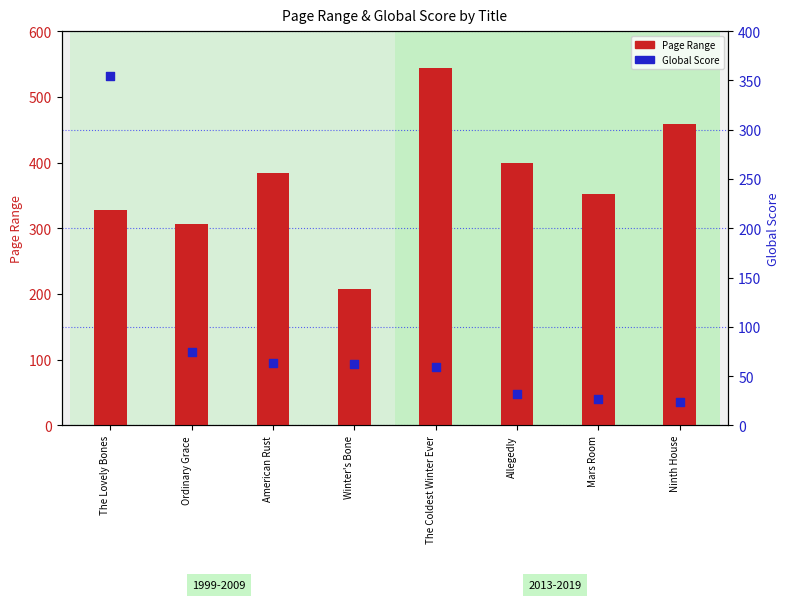

Which series has the largest total across all categories?

Page Range